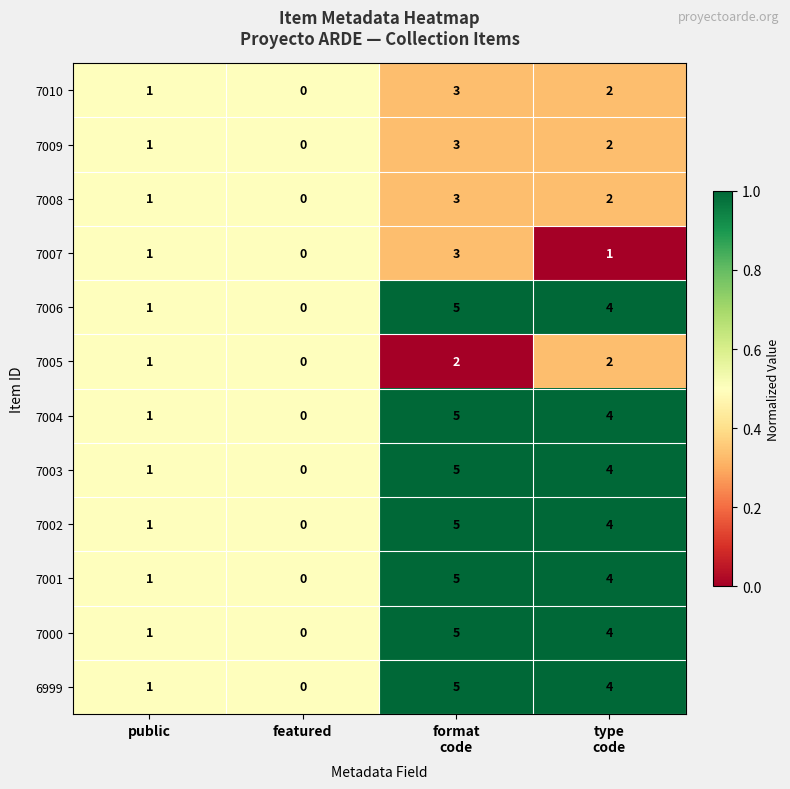

Count the number of categories in the chart.

4